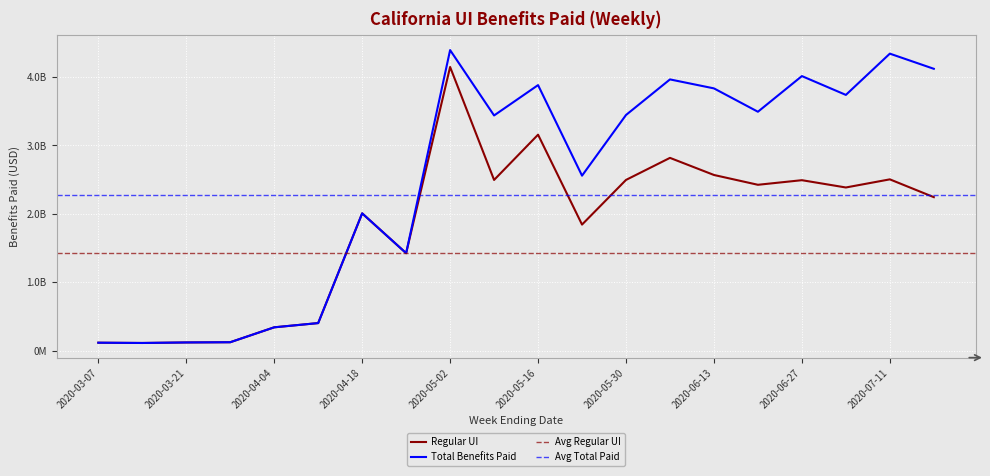

True or false: Total Benefits Paid has a value of 1260393943.7 at 2020-05-16.

False